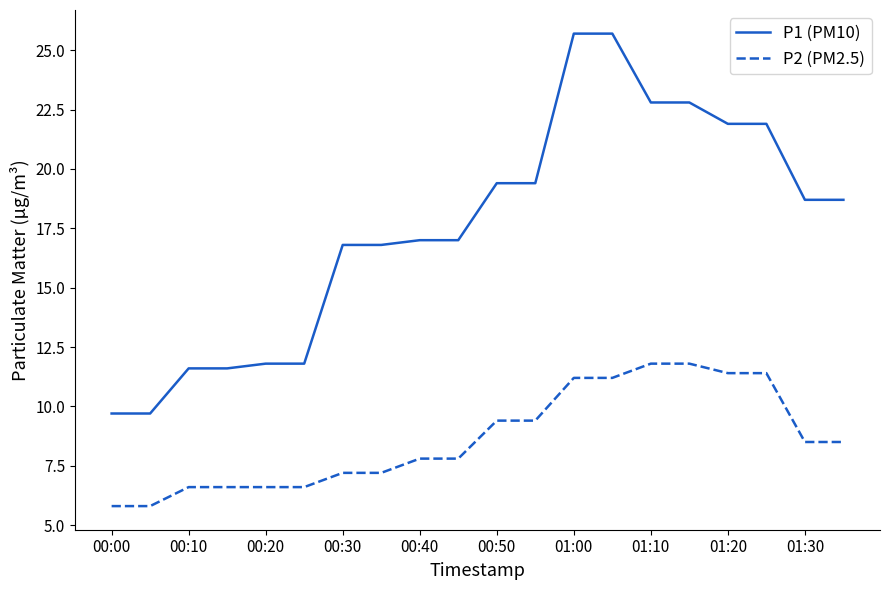

What is the minimum value shown in the chart?

5.8